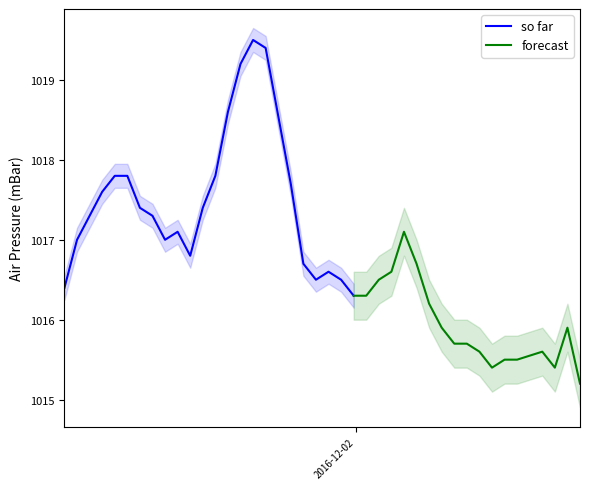

Reading left to right, transcribe all the data shown in this chart.

2016-12-01T00:50:00Z=1016.4	2016-12-01T01:50:00Z=1017.0	2016-12-01T02:50:00Z=1017.3	2016-12-01T03:50:00Z=1017.6	2016-12-01T04:50:00Z=1017.8	2016-12-01T05:50:00Z=1017.8	2016-12-01T06:50:00Z=1017.4	2016-12-01T07:50:00Z=1017.3	2016-12-01T08:50:00Z=1017.0	2016-12-01T09:50:00Z=1017.1	2016-12-01T10:50:00Z=1016.8	2016-12-01T11:50:00Z=1017.4	2016-12-01T12:50:00Z=1017.8	2016-12-01T13:50:00Z=1018.6	2016-12-01T14:50:00Z=1019.2	2016-12-01T15:50:00Z=1019.5	2016-12-01T16:50:00Z=1019.4	2016-12-01T18:50:00Z=1017.7	2016-12-01T19:50:00Z=1016.7	2016-12-01T20:50:00Z=1016.5	2016-12-01T21:50:00Z=1016.6	2016-12-01T22:50:00Z=1016.5	2016-12-01T23:50:00Z=1016.3	2016-12-02T00:50:00Z=1016.3	2016-12-02T01:50:00Z=1016.5	2016-12-02T02:50:00Z=1016.6	2016-12-02T03:50:00Z=1017.1	2016-12-02T04:50:00Z=1016.7	2016-12-02T05:50:00Z=1016.2	2016-12-02T06:50:00Z=1015.9	2016-12-02T07:50:00Z=1015.7	2016-12-02T08:50:00Z=1015.7	2016-12-02T09:50:00Z=1015.6	2016-12-02T10:50:00Z=1015.4	2016-12-02T11:50:00Z=1015.5	2016-12-02T12:50:00Z=1015.5	2016-12-02T14:50:00Z=1015.6	2016-12-02T15:50:00Z=1015.4	2016-12-02T16:50:00Z=1015.9	2016-12-02T17:50:00Z=1015.2